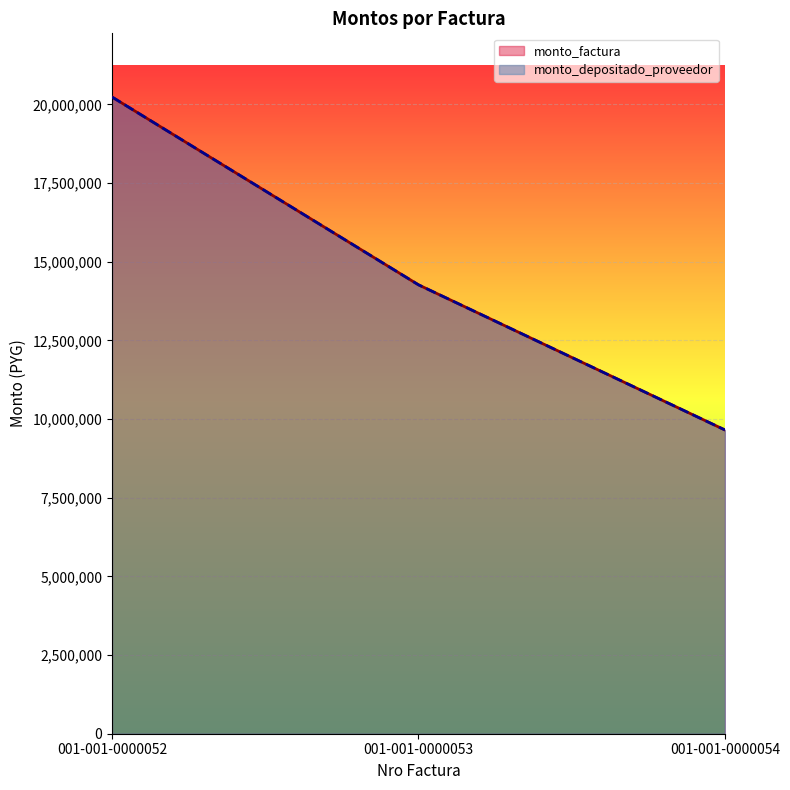

The value of monto_depositado_proveedor at 001-001-0000054 is 9655000. True or false?

True